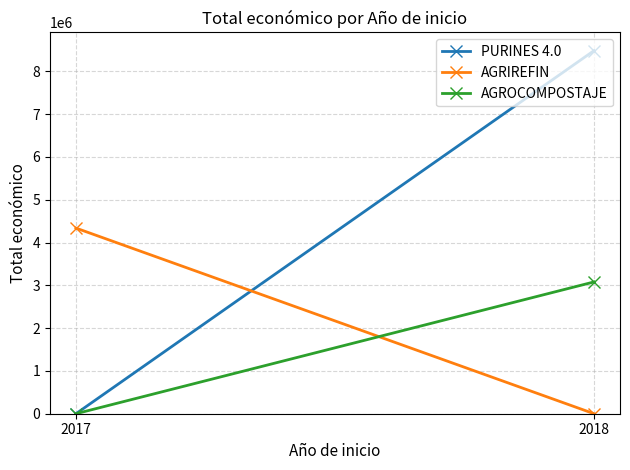

Count the AGROCOMPOSTAJE values in the range 0 to 3079833.

2